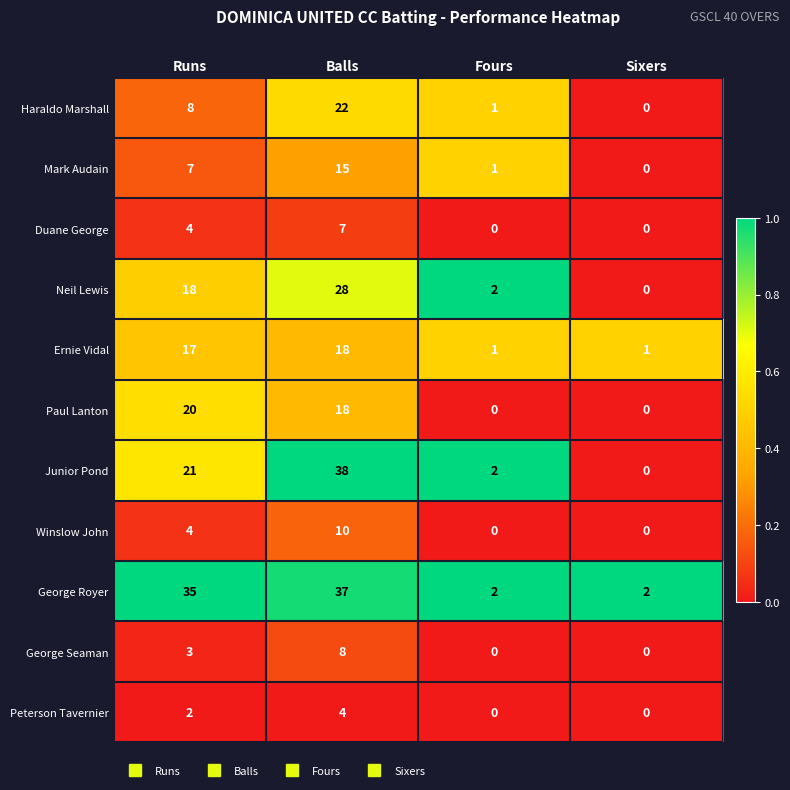

Is it true that Duane George equals 0 at Sixers?

True